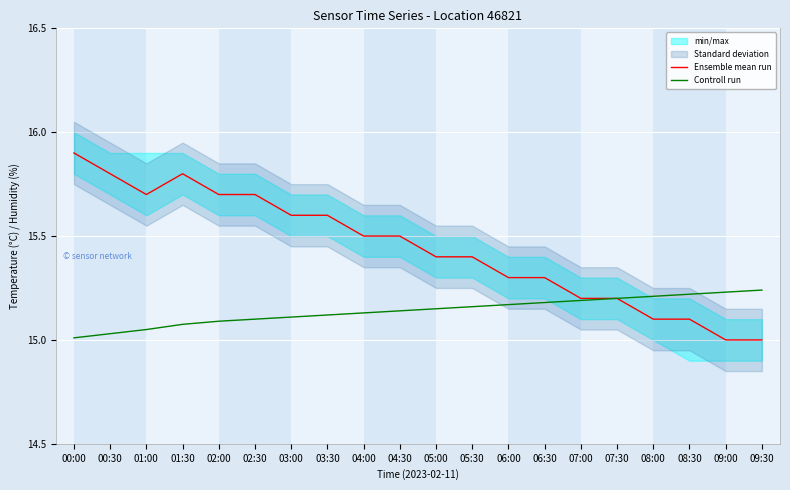

At how many categories does at least one series exceed 15?

20